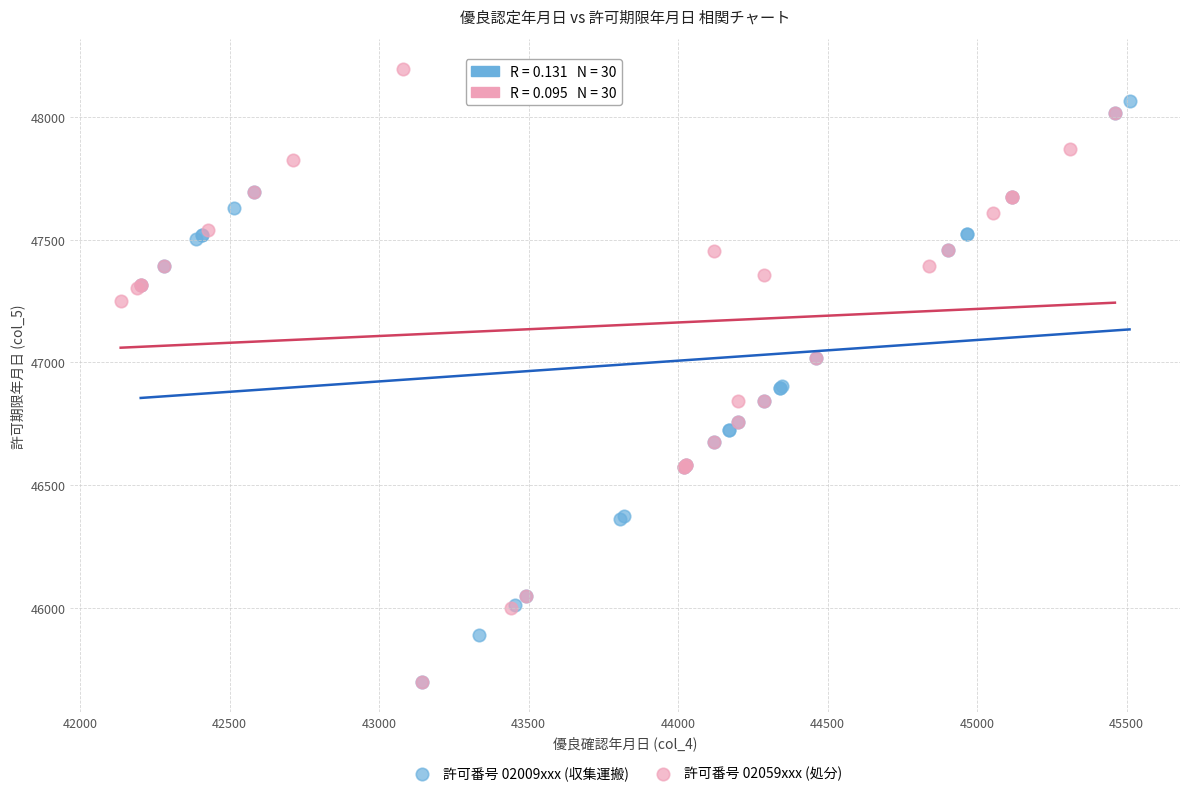

Which series reaches the maximum Y coordinate?

許可番号 02059xxx (処分)